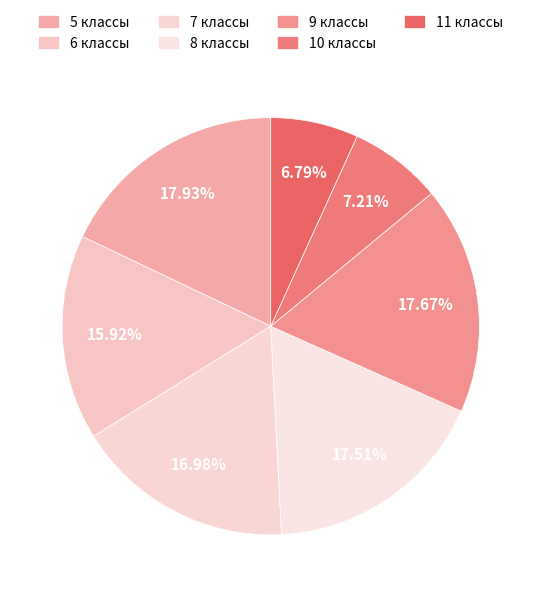

How many slices are in this pie chart?

7